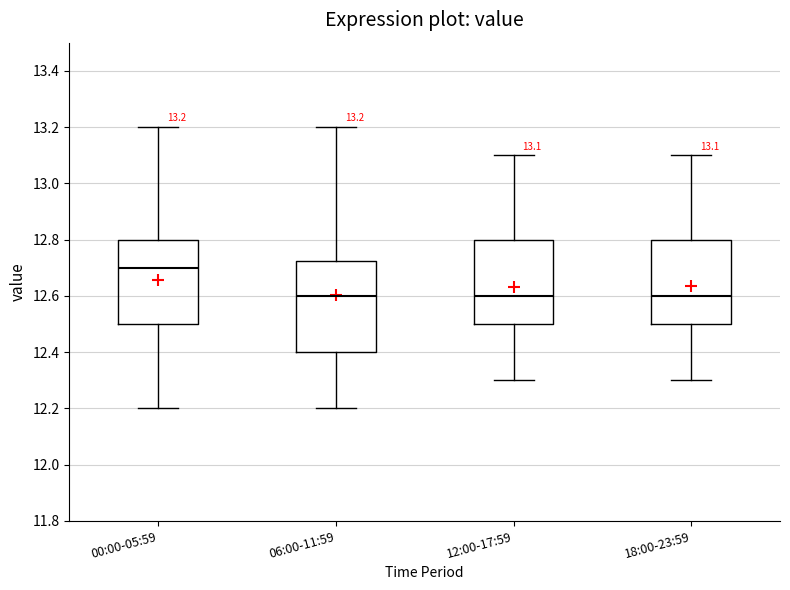

Which box is the tallest, from its lower edge to its upper edge?

06:00-11:59